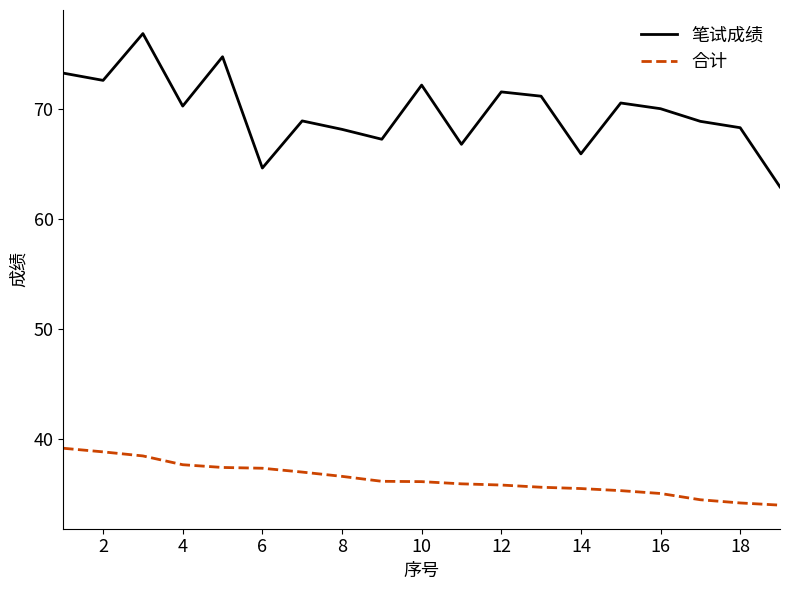

How many lines are shown in the chart?

2